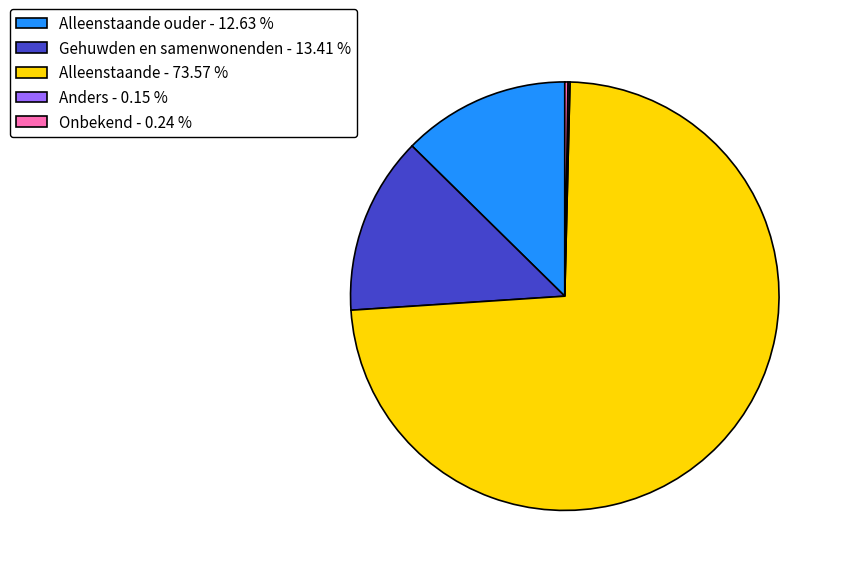

Which slice represents more than half of the pie?

Alleenstaande - 73.57 %